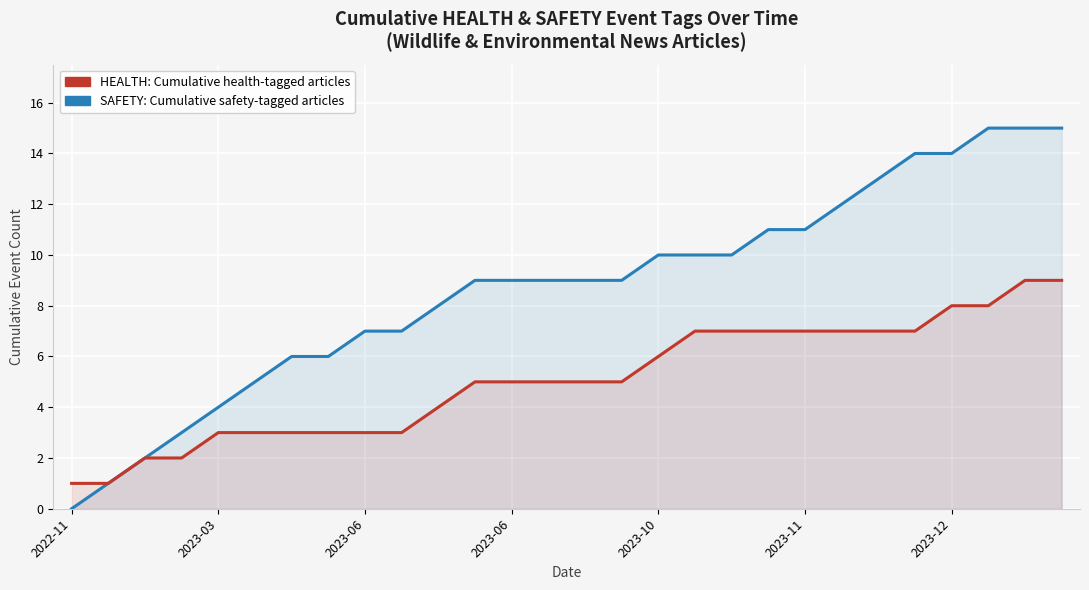

What is the difference between the maximum and second lowest values in the SAFETY: Cumulative safety-tagged articles series?

14